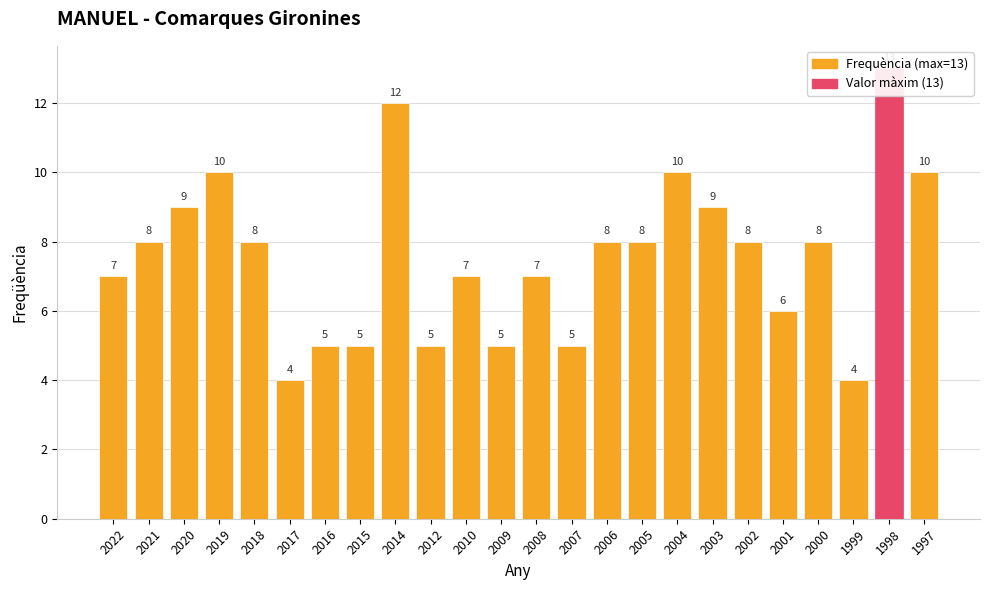

List the labels in order of value, largest first.

1998, 2014, 2019, 2004, 1997, 2020, 2003, 2021, 2018, 2006, 2005, 2002, 2000, 2022, 2010, 2008, 2001, 2016, 2015, 2012, 2009, 2007, 2017, 1999